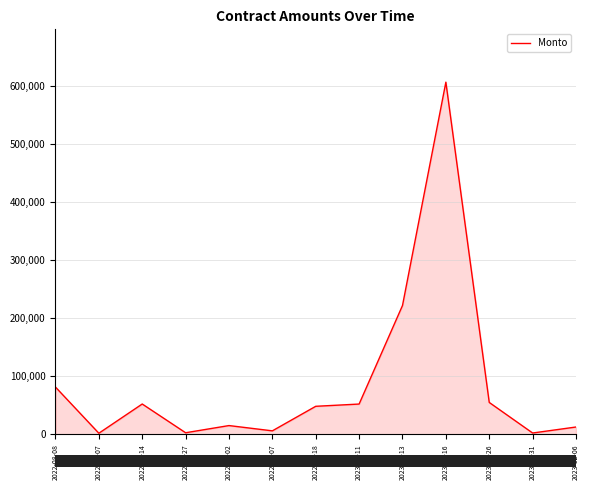

True or false: there are more than 0 points higher than both neighbors.

True